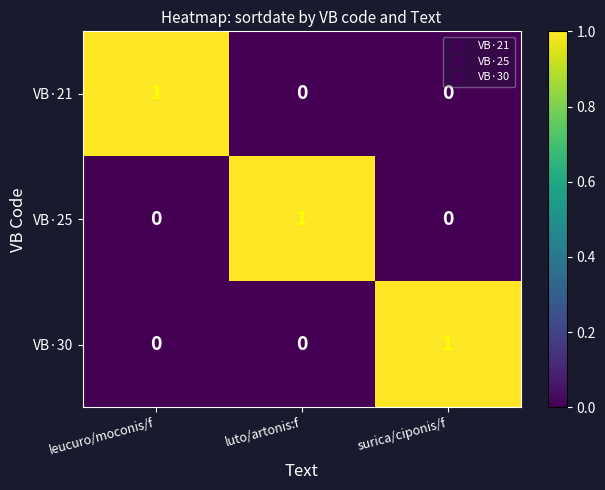

At which label does VB·25 reach its peak?

luto/artonis:f